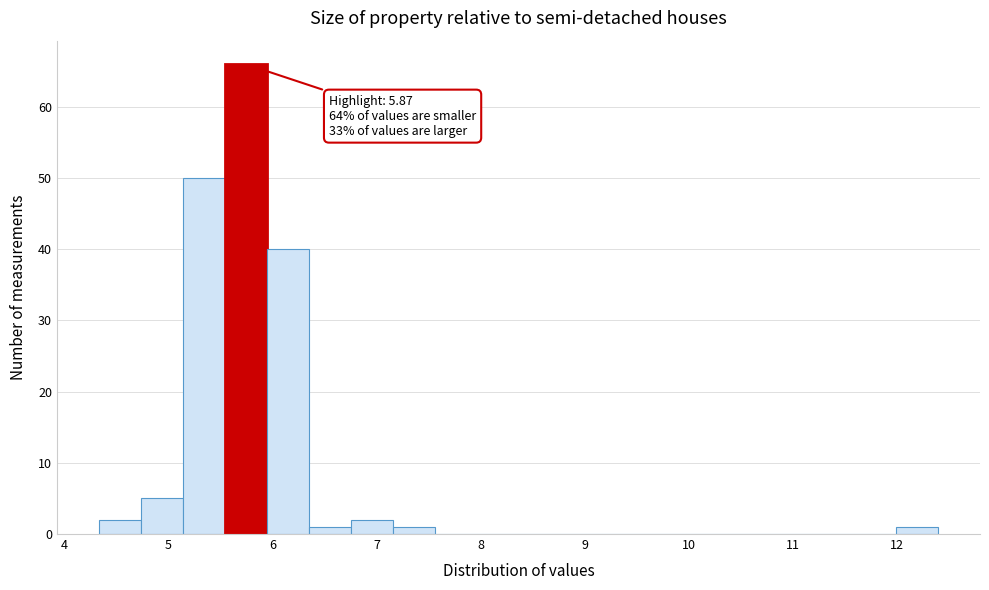

Which range on the x-axis has the tallest bar?

5.5 to 5.9